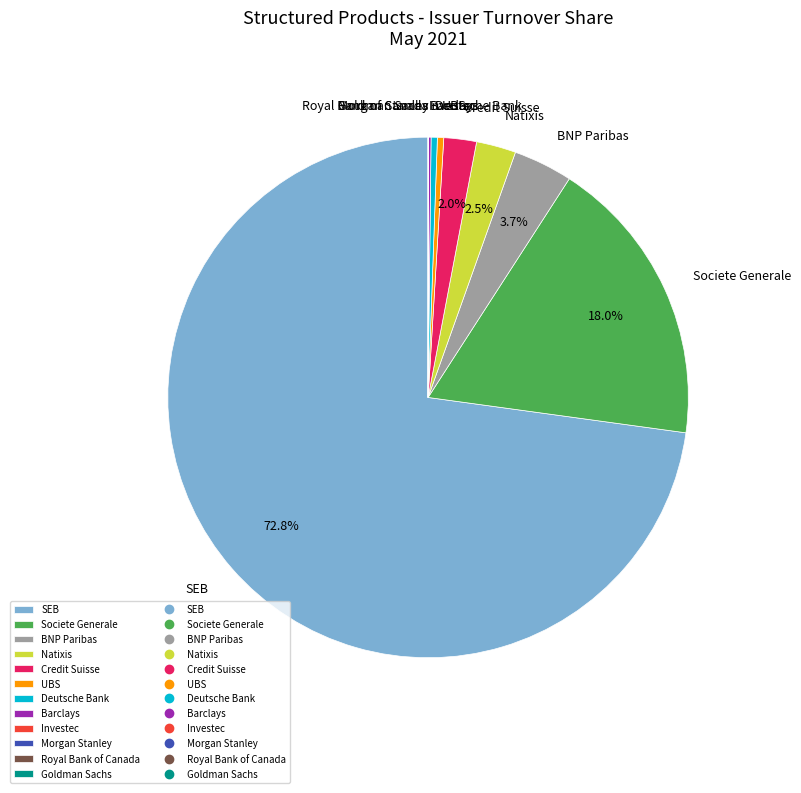

Which slice is the largest?

SEB